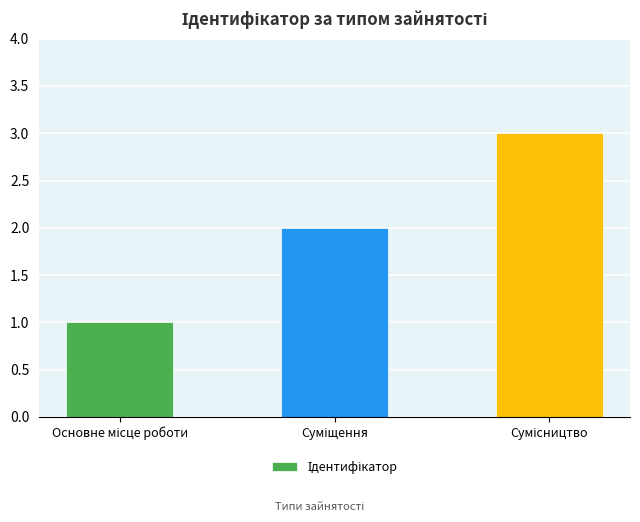

What is the minimum value shown in the chart?

1